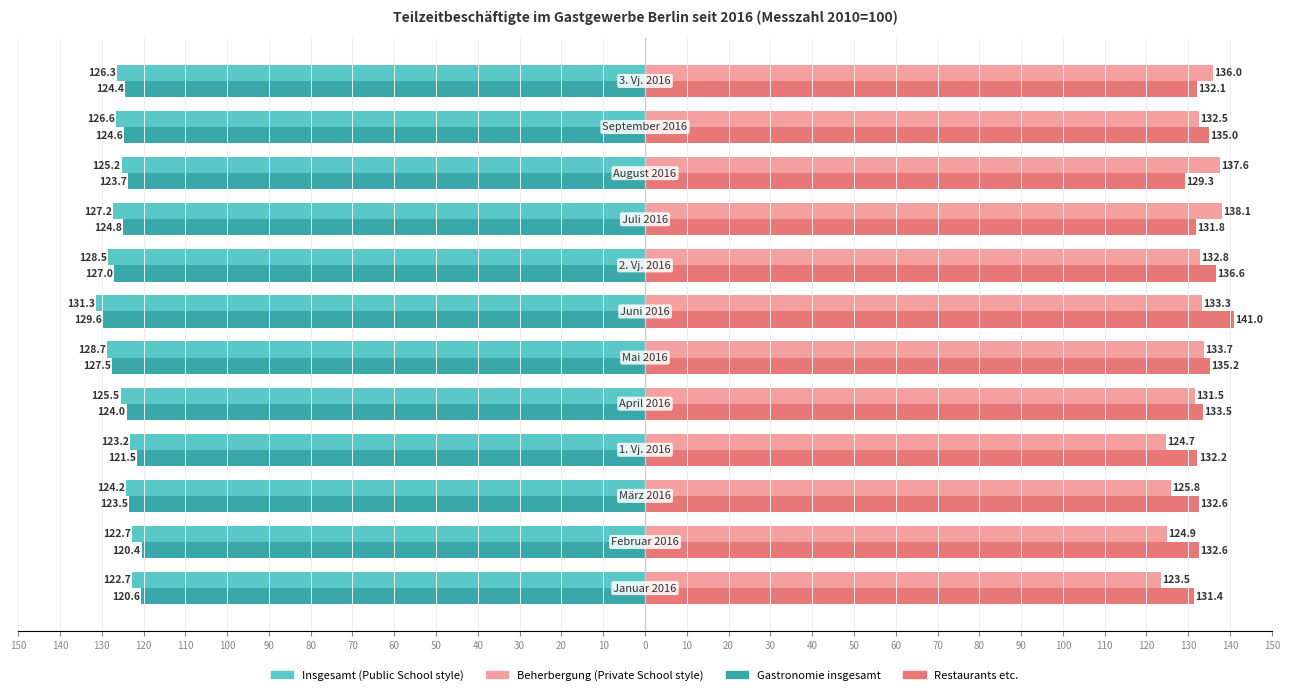

Reading left to right, list all the values displayed in this chart.

Insgesamt: -122.7	-122.7	-124.2	-123.2	-125.5	-128.7	-131.3	-128.5	-127.2	-125.2	-126.6	-126.3
Beherbergung insgesamt: 123.5	124.9	125.8	124.7	131.5	133.7	133.3	132.8	138.1	137.6	132.5	136.0
Gastronomie insgesamt: -120.6	-120.4	-123.5	-121.5	-124.0	-127.5	-129.6	-127.0	-124.8	-123.7	-124.6	-124.4
Restaurants etc.: 131.4	132.6	132.6	132.2	133.5	135.2	141.0	136.6	131.8	129.3	135.0	132.1